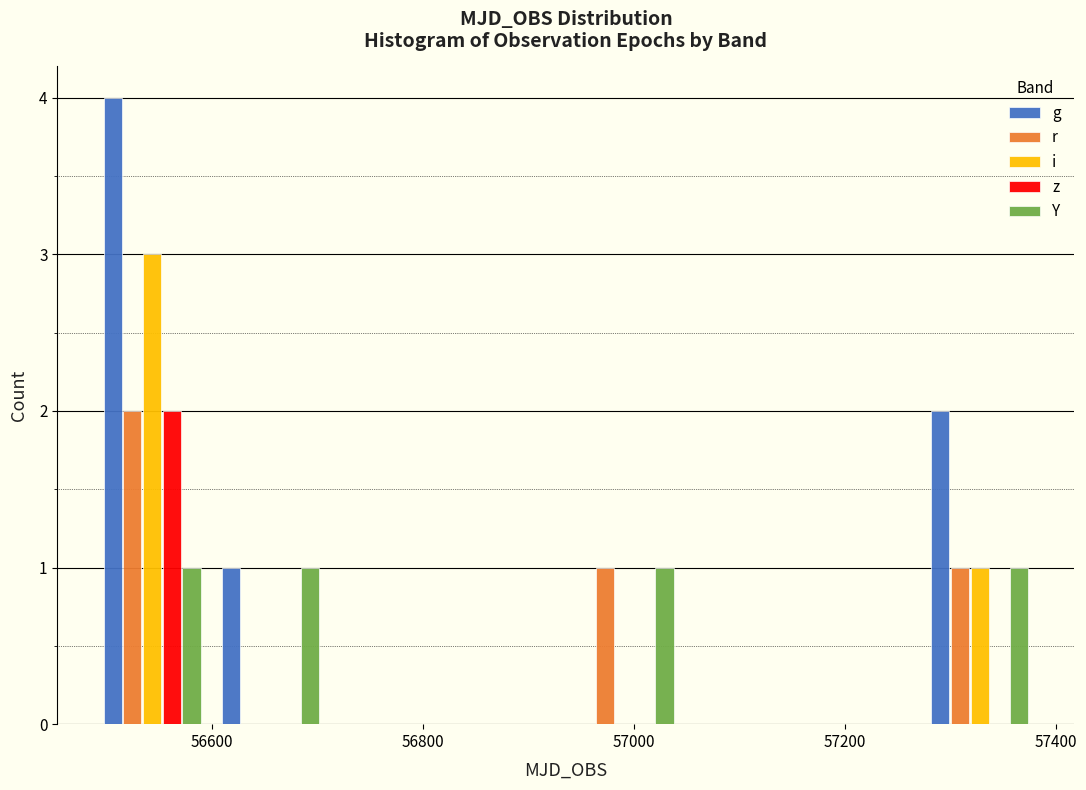

Reading left to right, list every range on the x-axis with the height of the bar of each series over it. Neither the bar edges nor the heights are printed on the chart, so give them approximately, as read against the axes.

56480 to 56600: g=4	r=2	i=3	z=2	Y=1
56600 to 56720: g=1	r=0	i=0	z=0	Y=1
56720 to 56820: g=0	r=0	i=0	z=0	Y=0
56820 to 56940: g=0	r=0	i=0	z=0	Y=0
56940 to 57040: g=0	r=1	i=0	z=0	Y=1
57040 to 57160: g=0	r=0	i=0	z=0	Y=0
57160 to 57280: g=0	r=0	i=0	z=0	Y=0
57280 to 57380: g=2	r=1	i=1	z=0	Y=1